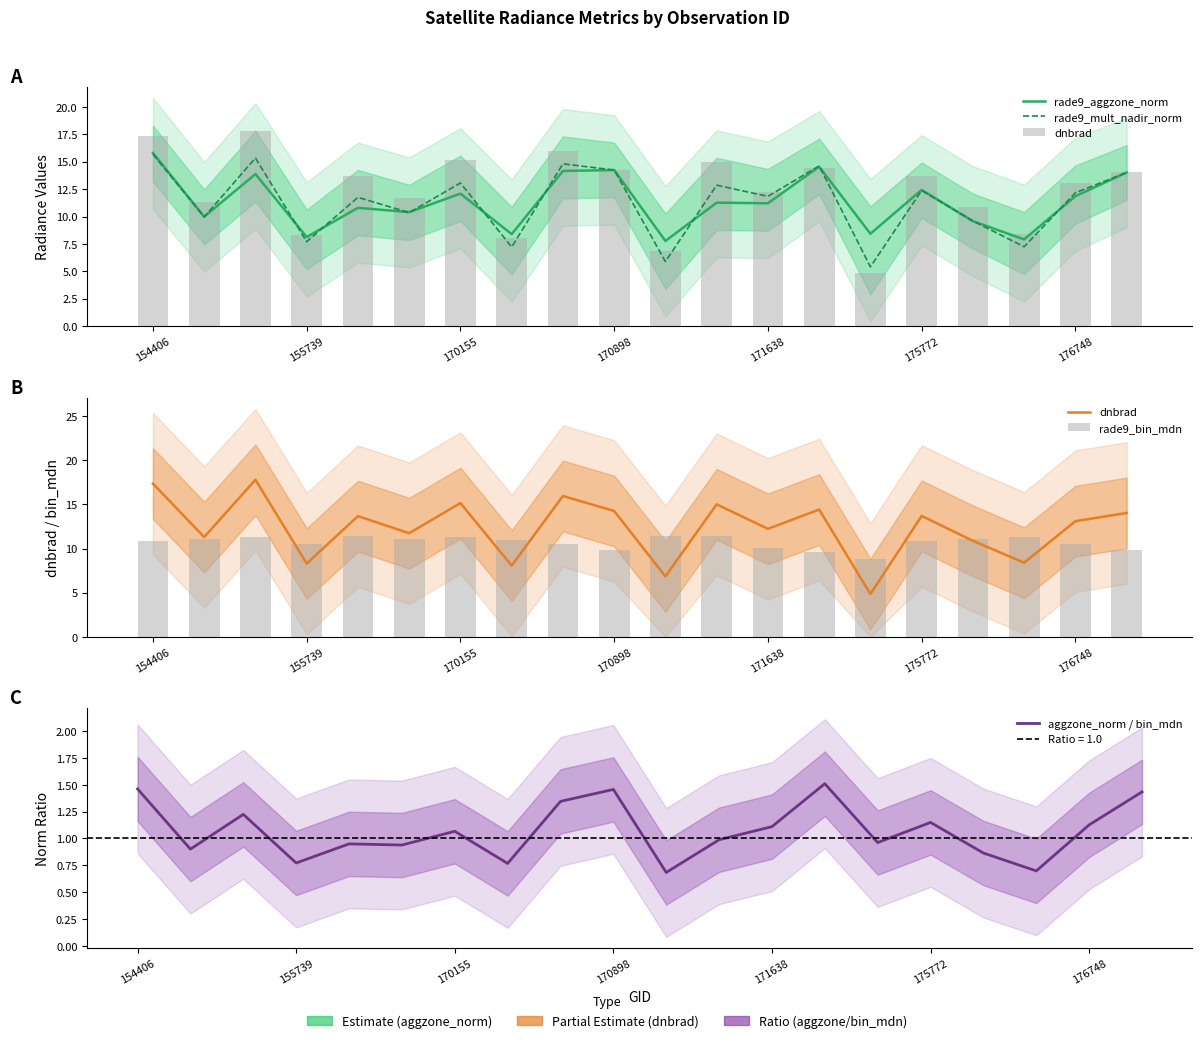

Reading right to left, transcribe all the data shown in this chart.

rade9_aggzone_norm: 14.0	11.9	7.9	9.6	12.4	8.4	14.6	11.2	11.3	7.8	14.2	14.2	8.4	12.1	10.4	10.8	8.1	13.9	10.0	15.8
rade9_mult_nadir_norm: 14.0	12.2	7.2	9.6	12.4	5.4	14.6	11.8	12.9	5.9	14.2	14.8	7.2	13.1	10.4	11.8	7.7	15.3	10.0	15.7
dnbrad: 14.0	13.1	8.4	10.9	13.7	4.8	14.4	12.2	15.0	6.8	14.2	15.9	8.1	15.1	11.7	13.7	8.3	17.8	11.3	17.3
rade9_bin_mdn: 9.8	10.5	11.3	11.1	10.8	8.8	9.6	10.1	11.4	11.4	9.8	10.5	10.9	11.3	11.1	11.4	10.5	11.3	11.1	10.8
aggzone_norm / bin_mdn: 1.4	1.1	0.7	0.9	1.1	1.0	1.5	1.1	1.0	0.7	1.5	1.3	0.8	1.1	0.9	0.9	0.8	1.2	0.9	1.5